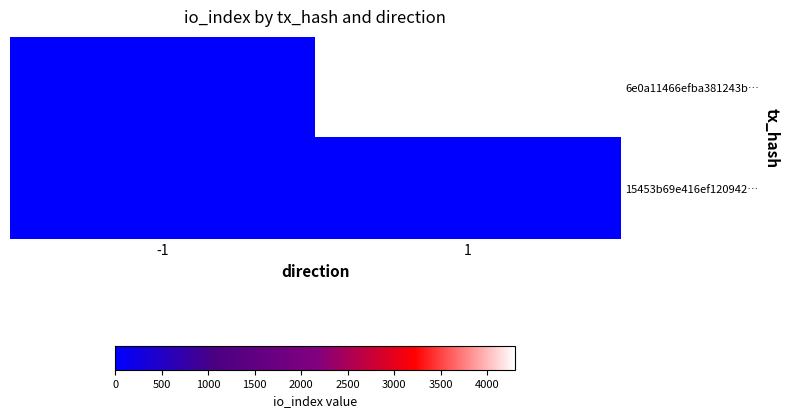

What is the greatest value displayed?

4299